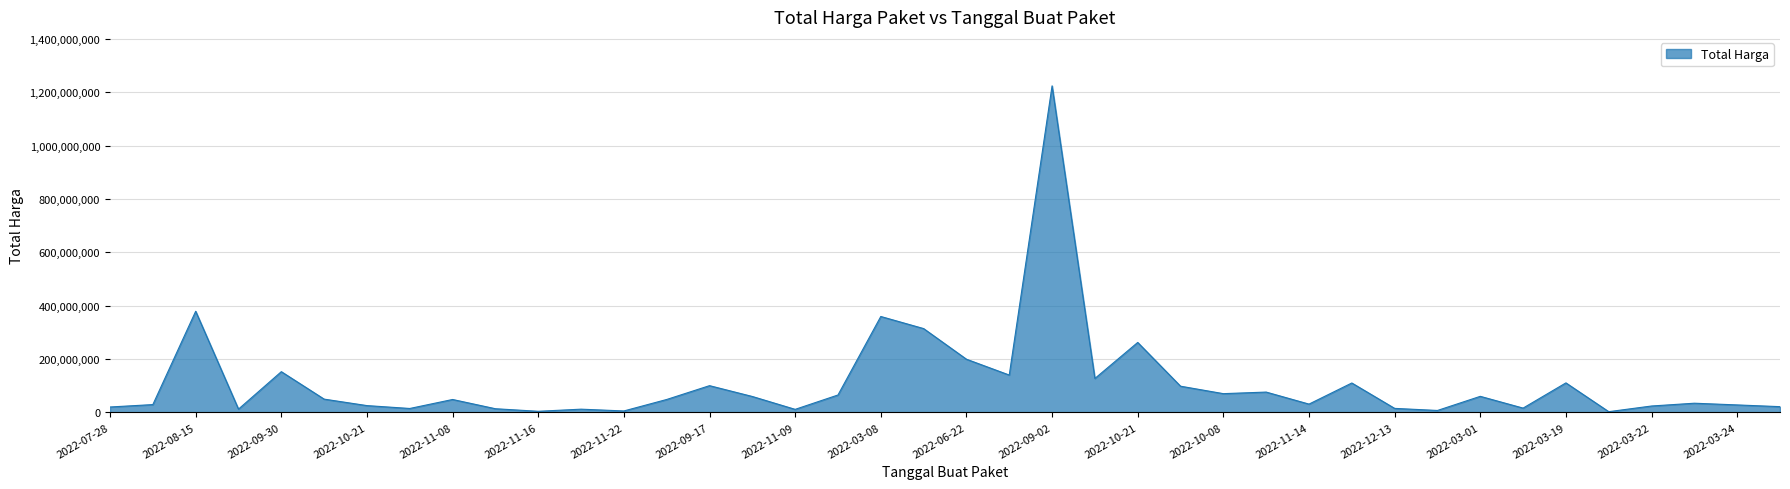

What is the greatest value displayed?

1224682000